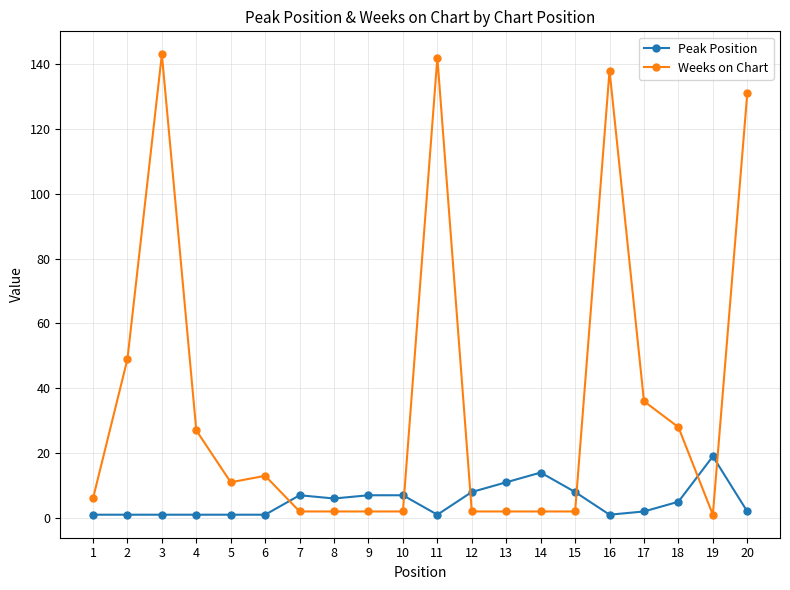

Which series has the largest total across all categories?

Weeks on Chart